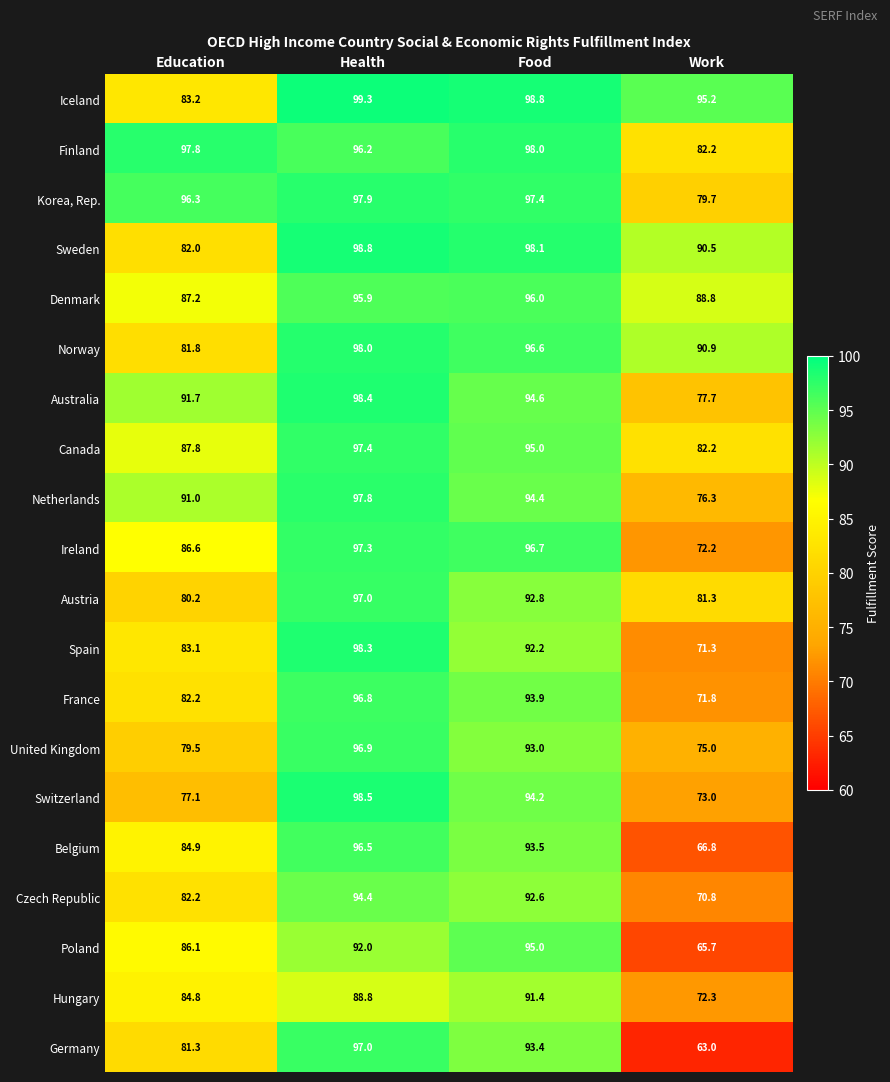

Which series has the largest total across all categories?

Iceland